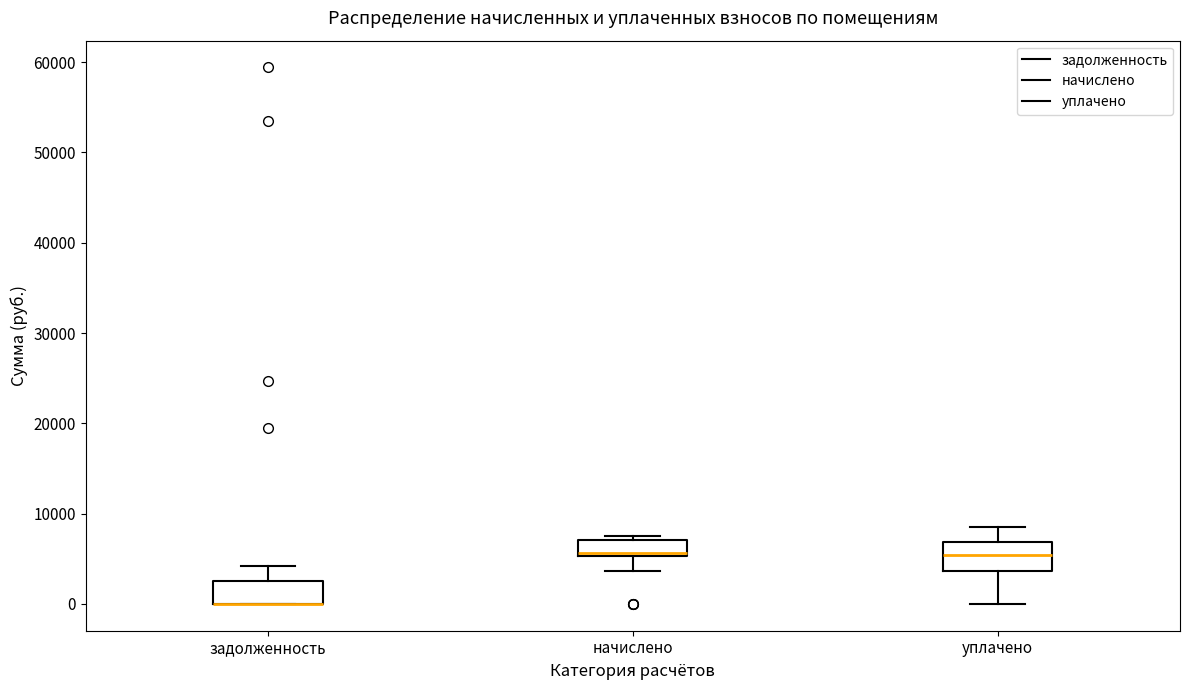

Reading left to right, read every box against the y-axis: the position of its median line, the range the box covers, and the ends of its whiskers. The values are not printed on the chart, so give them approximately, as read against the axis.

задолженность: median 0 (drawn on the box's lower edge), box 0 to 3000, whiskers 0 to 4000
начислено: median 6000, box 5000 to 7000, whiskers 4000 to 8000
уплачено: median 5000, box 4000 to 7000, whiskers 0 to 9000